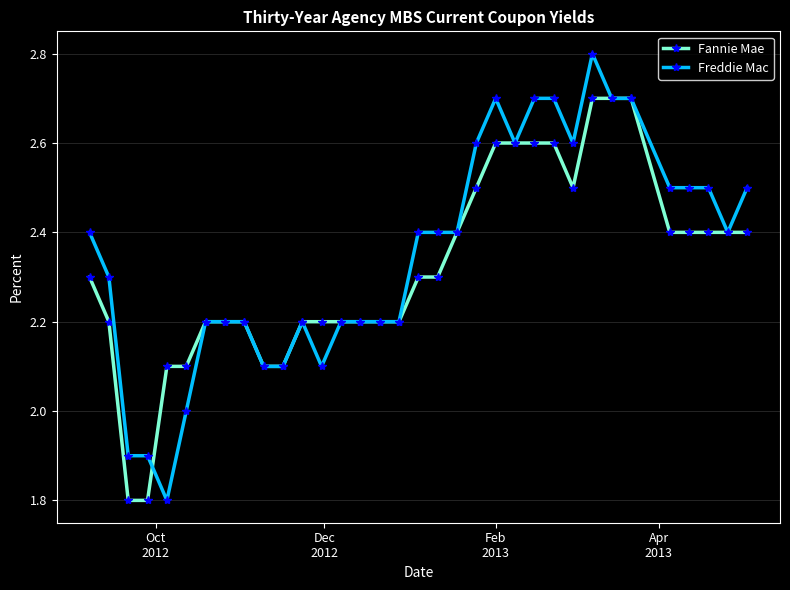

Which series has the widest spread of values?

Freddie Mac